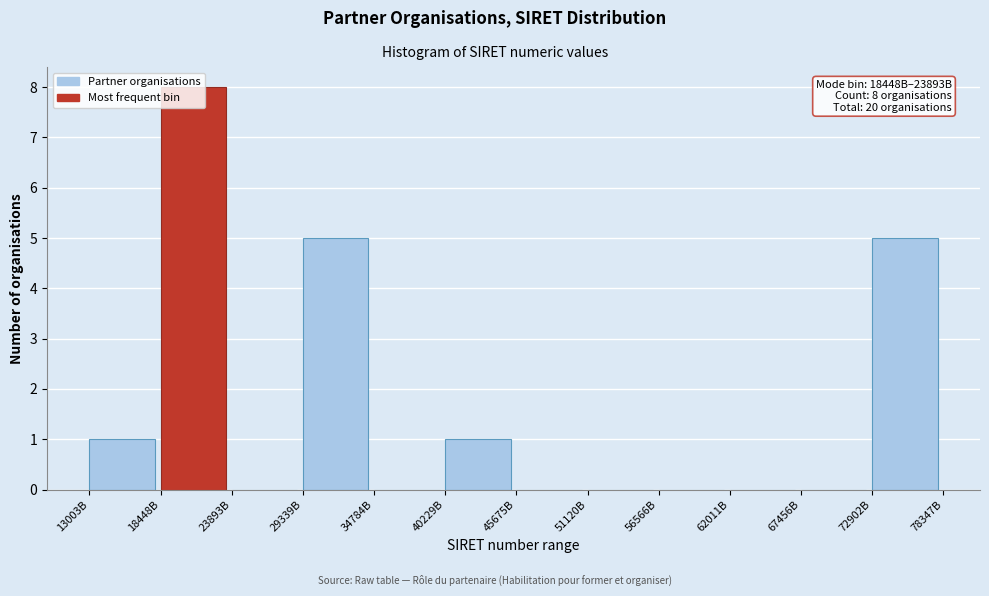

Which label corresponds to the largest value in the chart?

18448B